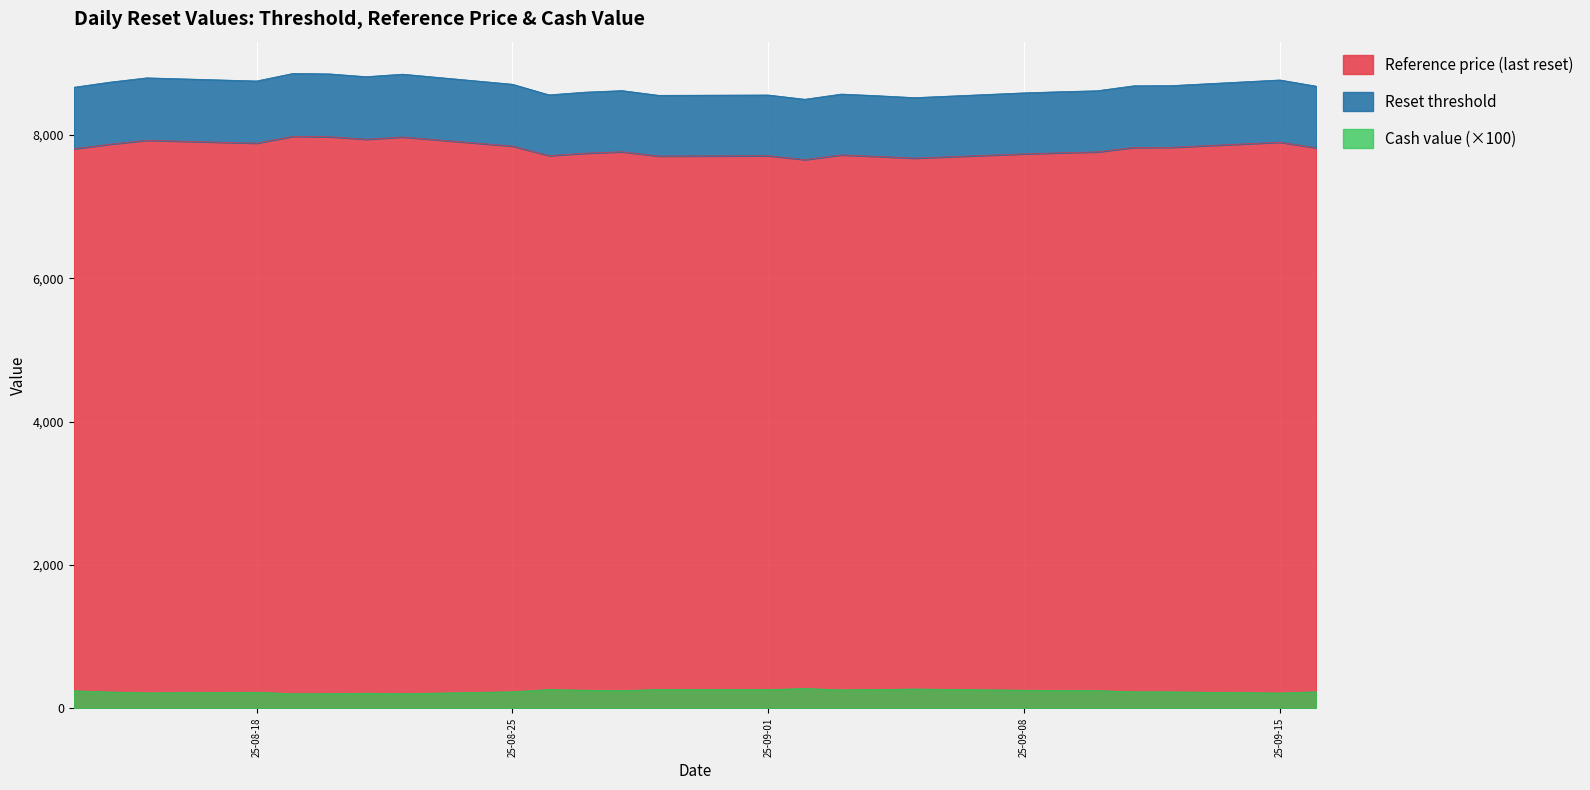

In Reset threshold, how many points are higher than both neighbors (excluding endpoints)?

7